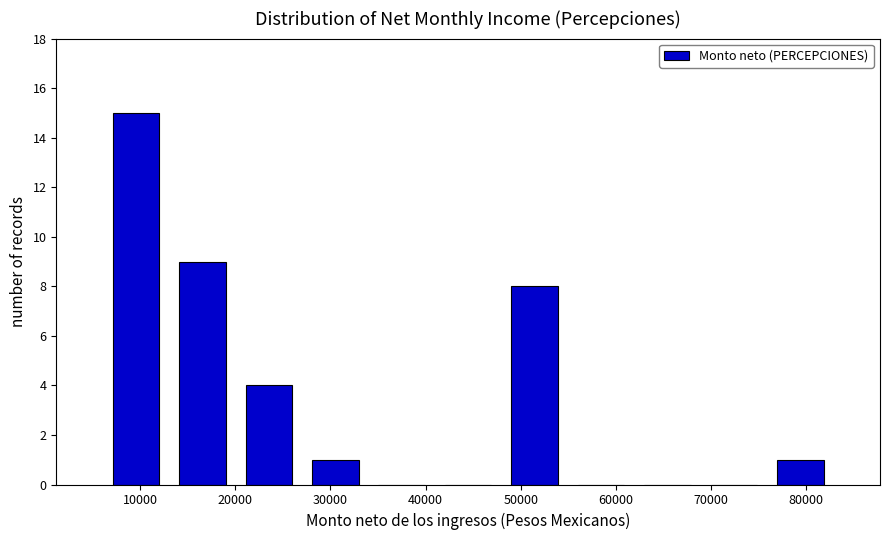

What is the height of the bar covering 27000 to 34000 on the x-axis? Neither the bar edges nor the heights are printed on the chart, so give them approximately, as read against the axes.

1